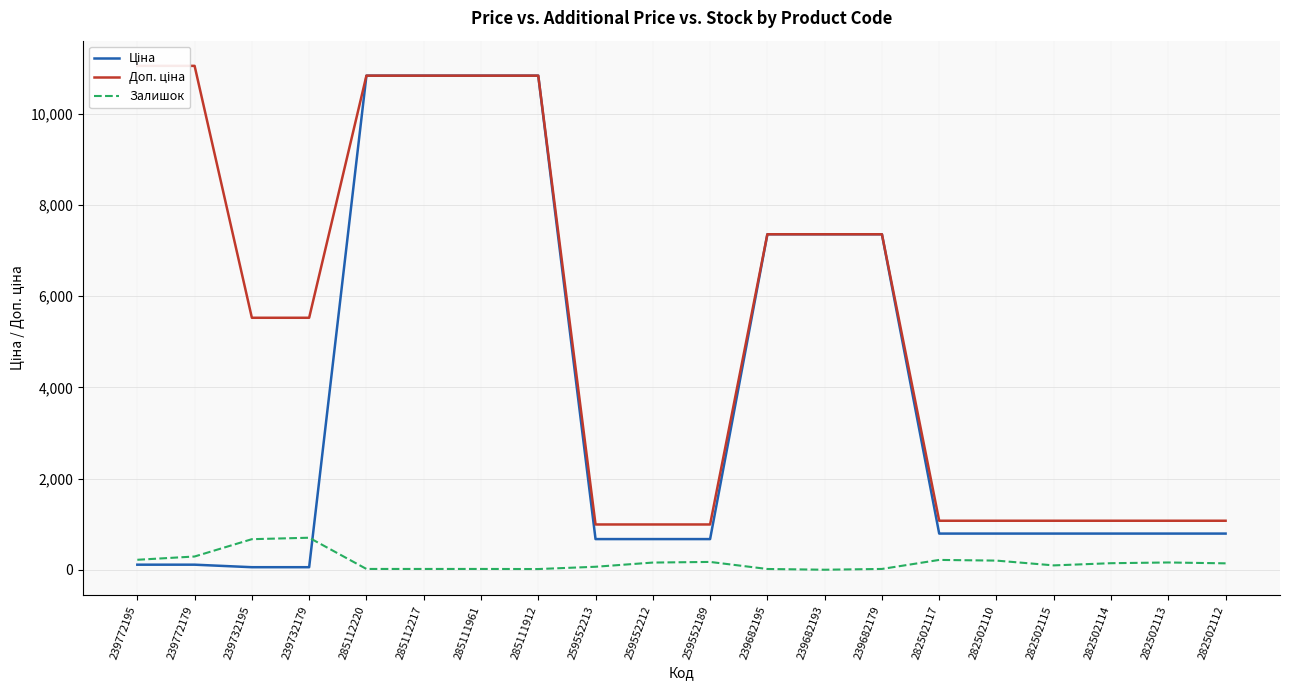

Count the number of data series in this chart.

3